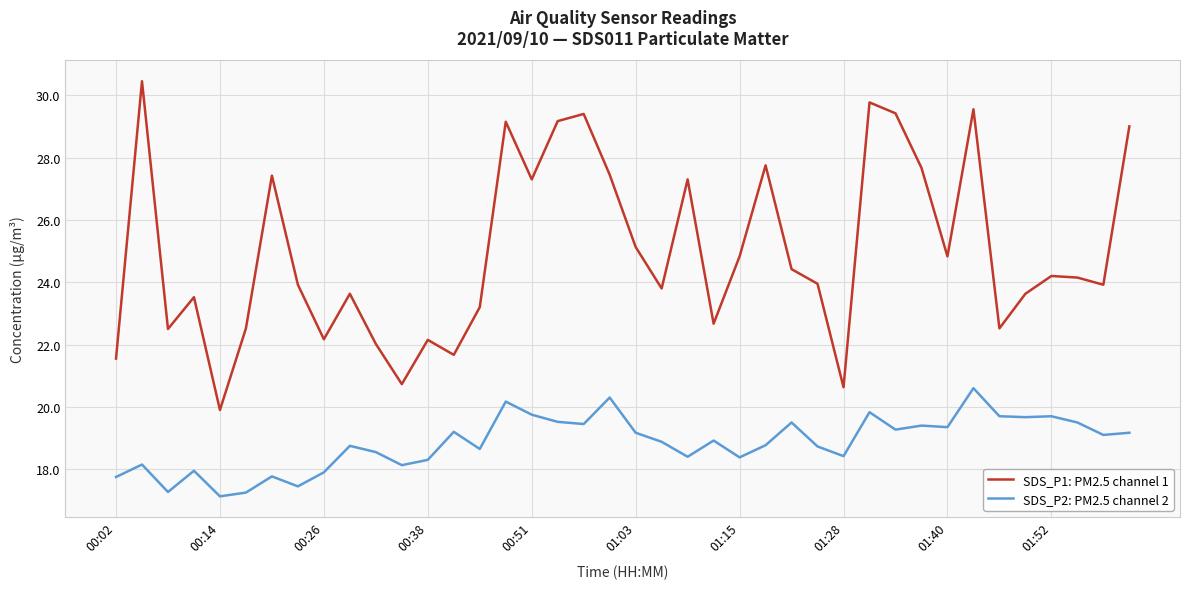

At how many categories does at least one series exceed 28?

8